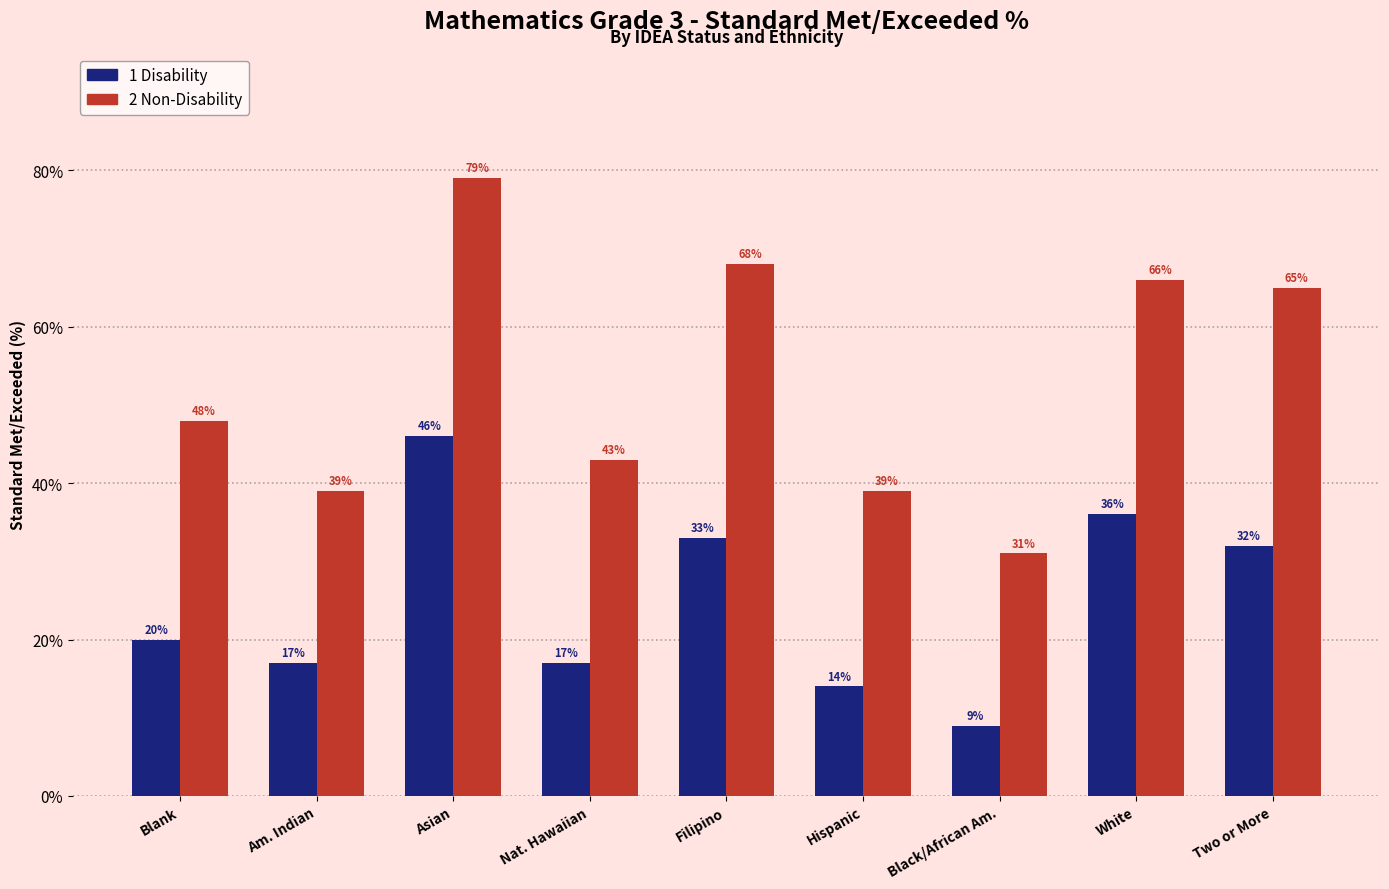

Which series has the largest total across all categories?

2 Non-Disability